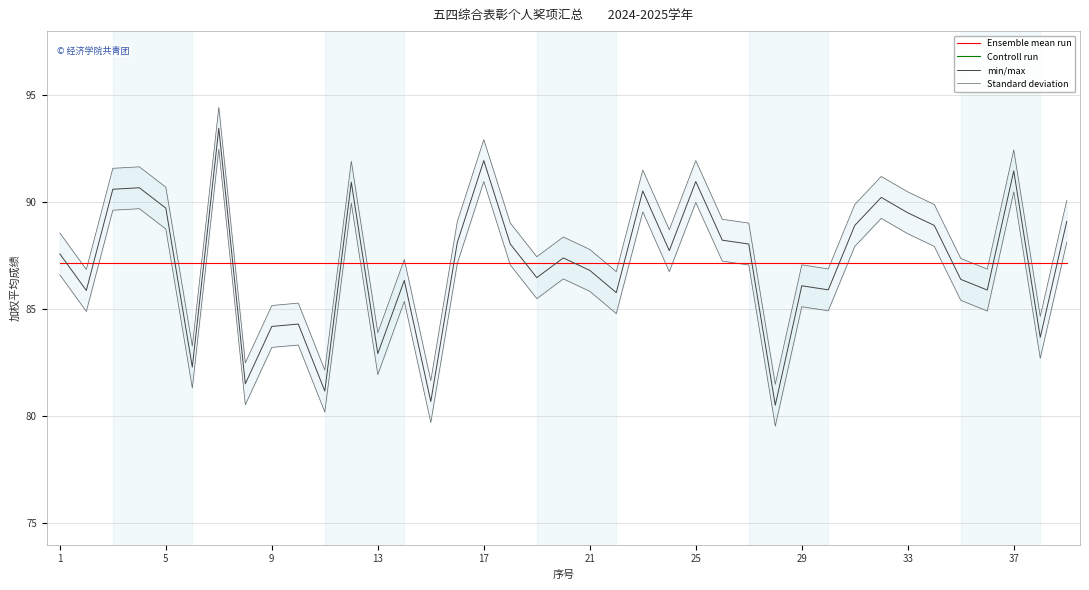

What is the minimum value for min/max?

80.5